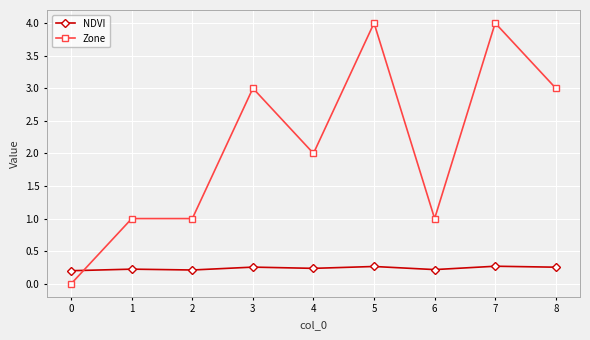

Does the chart have visible grid lines?

Yes